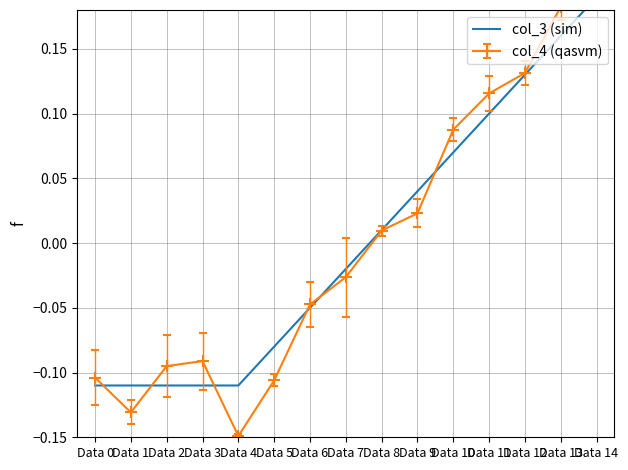

Reading left to right, extract all data points from this chart.

Data 0=-0.1	Data 1=-0.1	Data 2=-0.1	Data 3=-0.1	Data 4=-0.1	Data 5=-0.1	Data 6=-0.1	Data 7=-0.0	Data 8=0.0	Data 9=0.0	Data 10=0.1	Data 11=0.1	Data 12=0.1	Data 13=0.2	Data 14=0.2